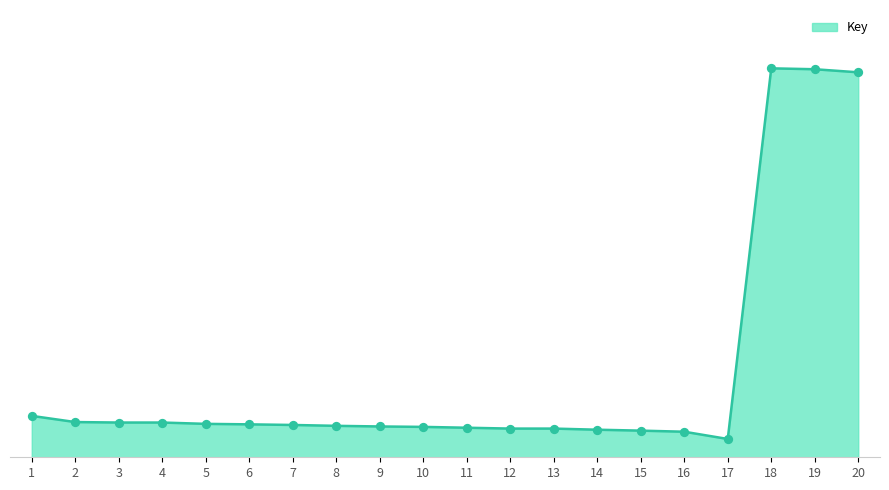

What is the ratio of the value at 14 to the value at 8?

0.9